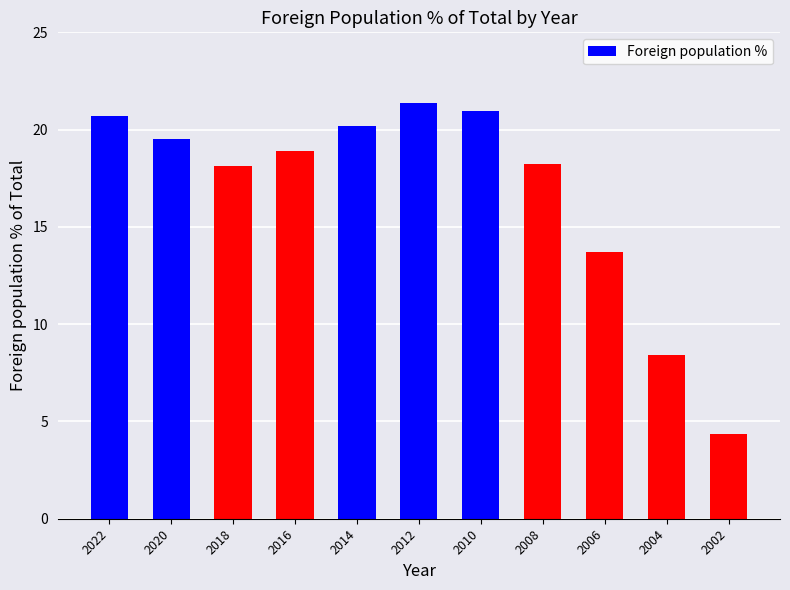

What is the approximate value at 2004?

8.4